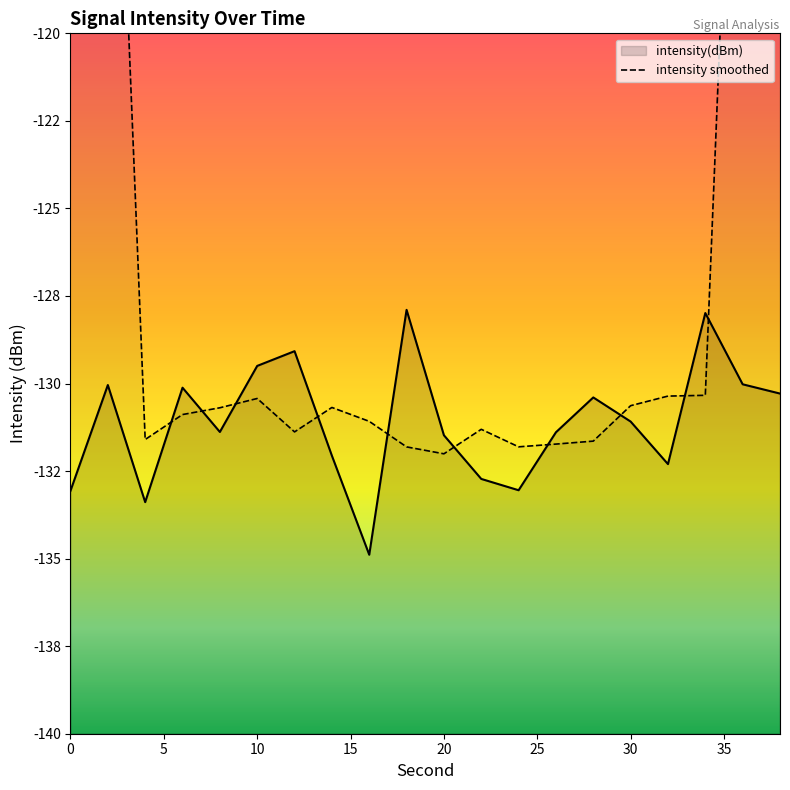

How many values are below -130?

16